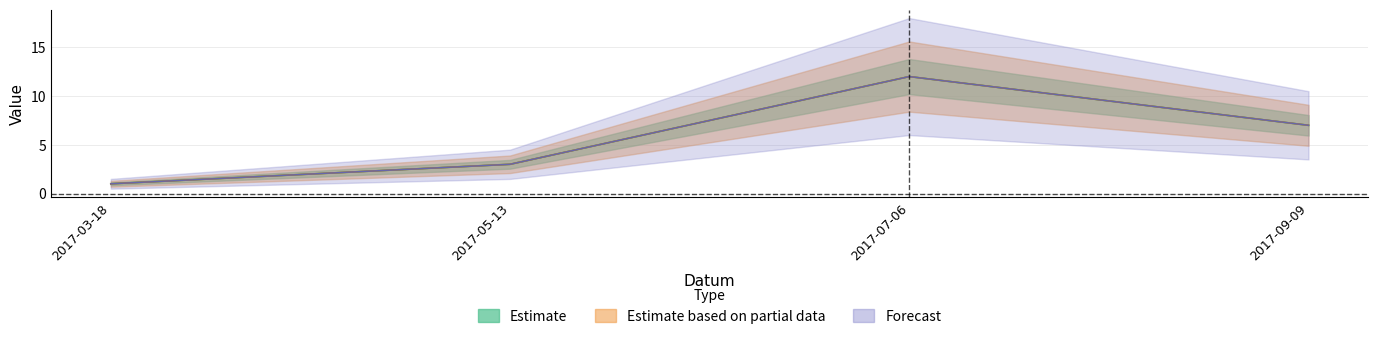

Is it true that Koeficient equals 8 at 2017-07-06?

False